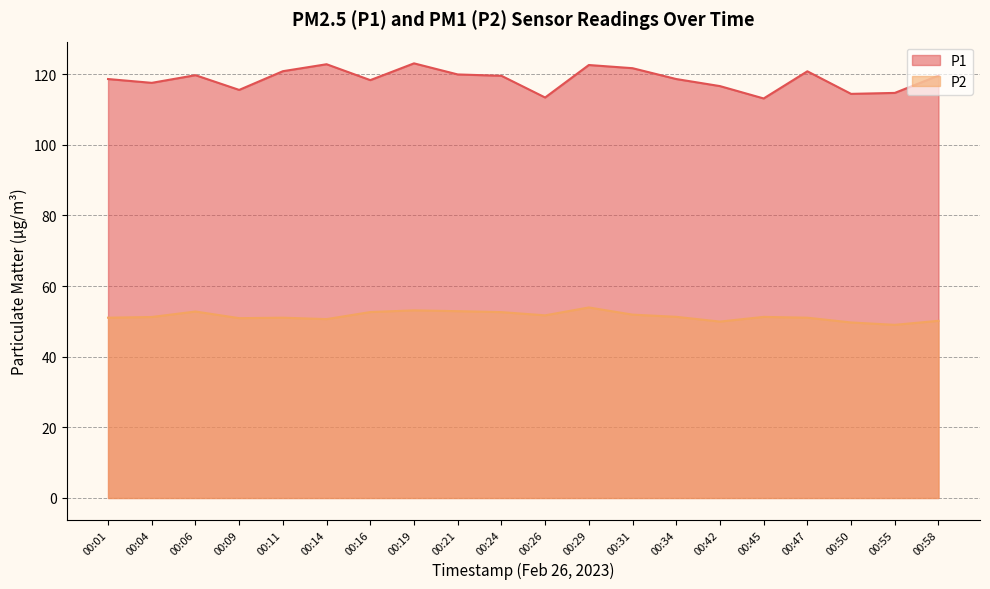

Read the P1 value at 00:29.

122.6